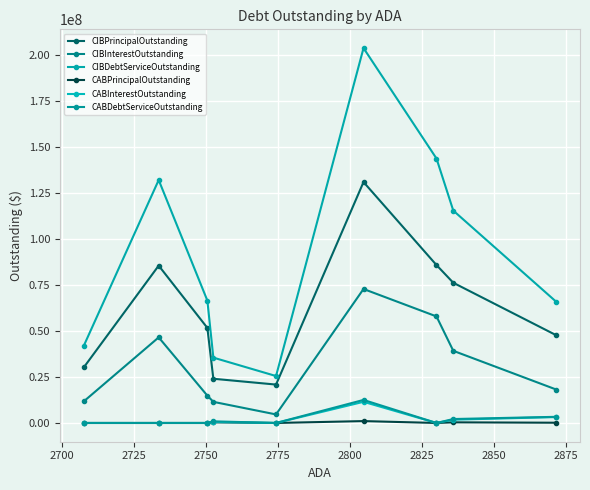

How many lines are shown in the chart?

6